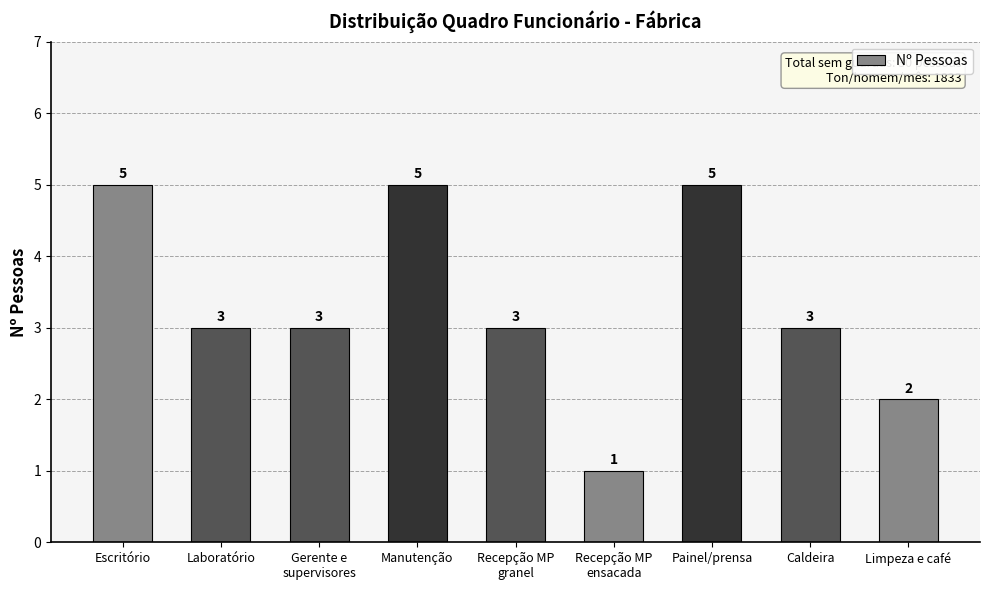

At which label does the data first exceed 3?

Escritório